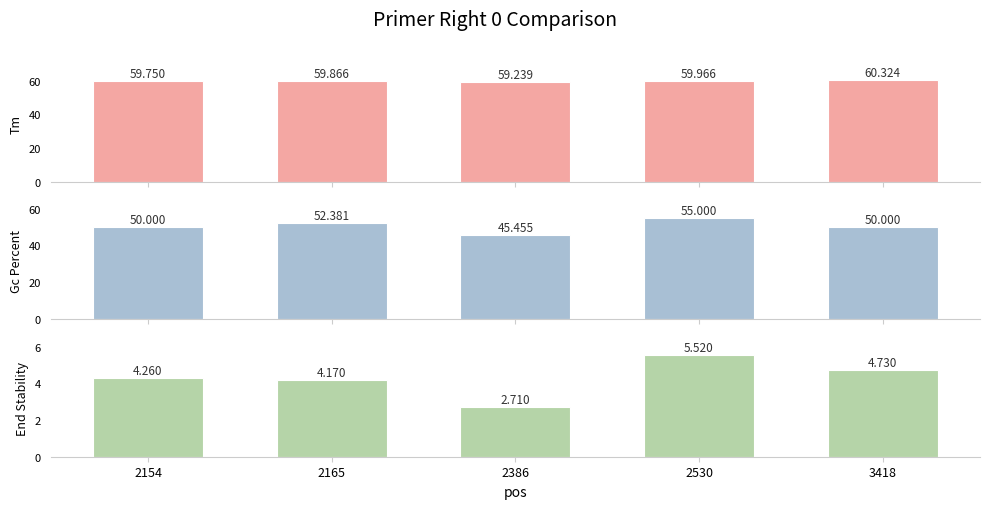

What is the sum of the PRIMER_RIGHT_0_END_STABILITY values at 2154 and 2530?

9.8